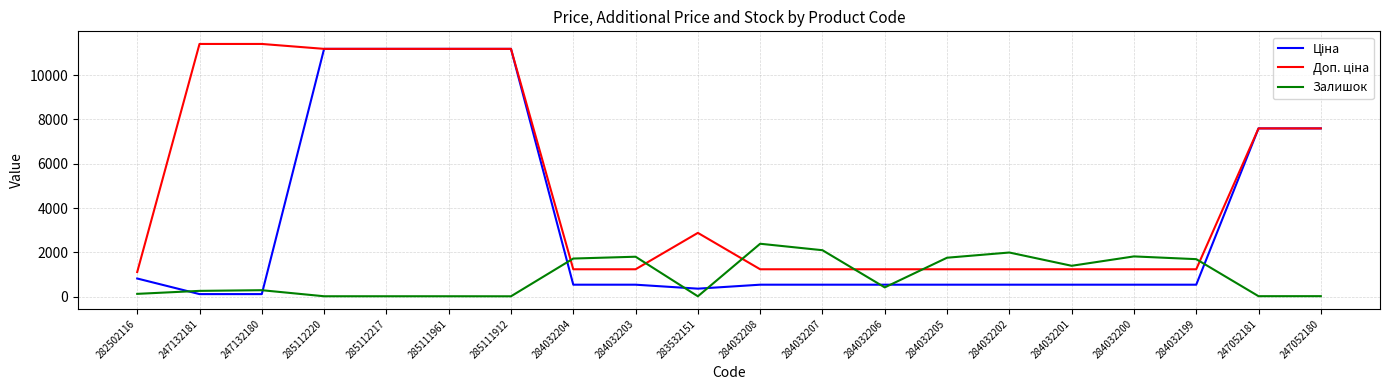

The Залишок series shows 260.0 at 247132181. True or false?

True